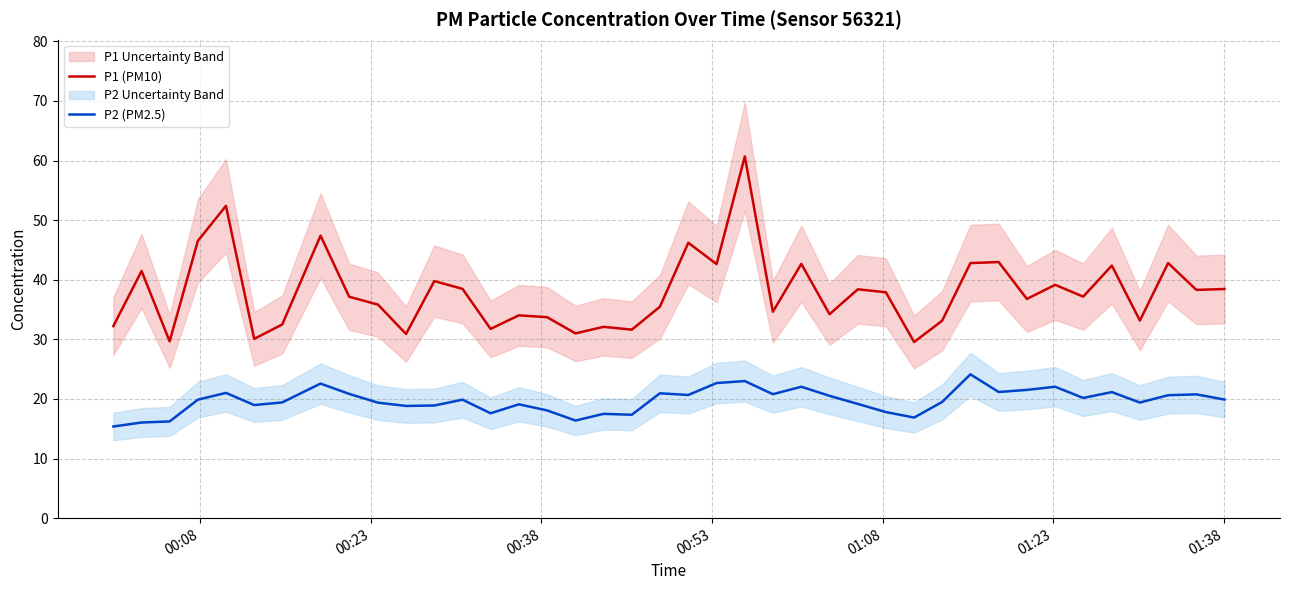

What is the minimum value for P1 (PM10)?

29.6